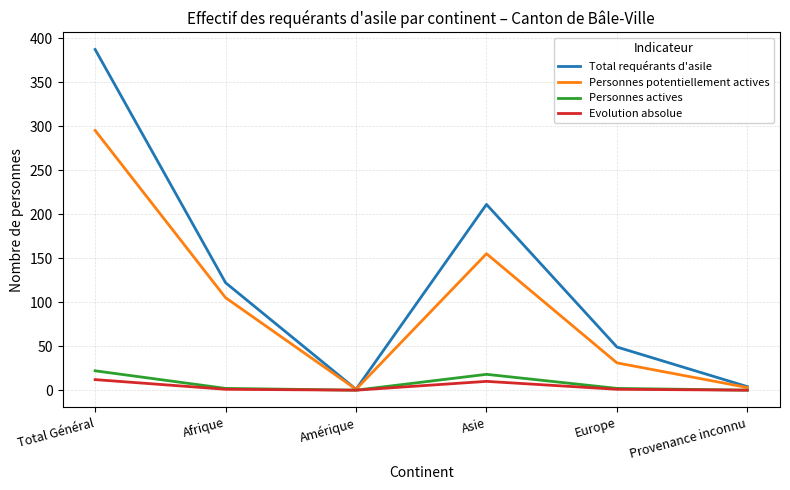

What position from the right is Europe?

2